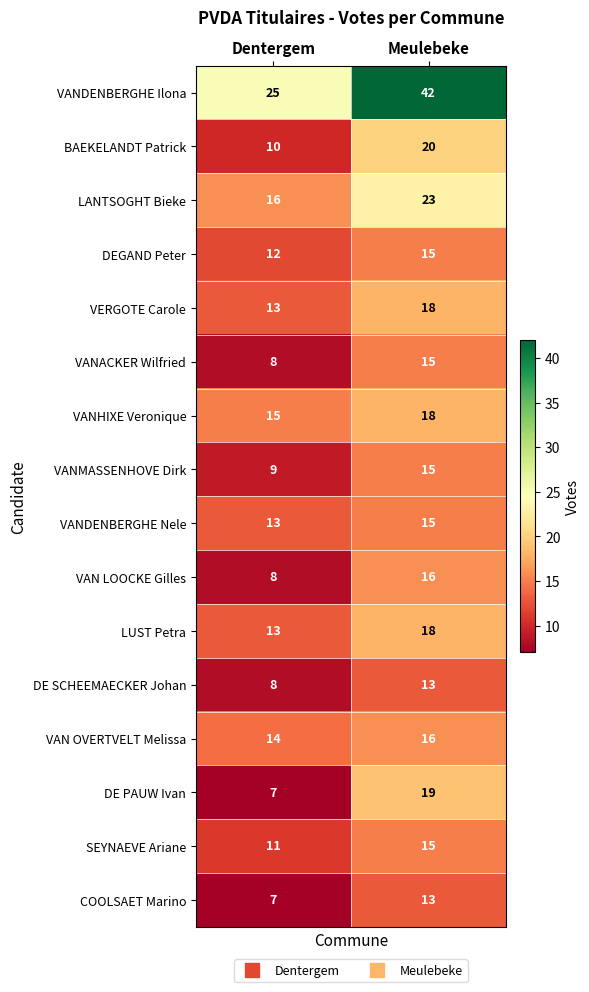

What is the difference between the highest and lowest values at Meulebeke?

29